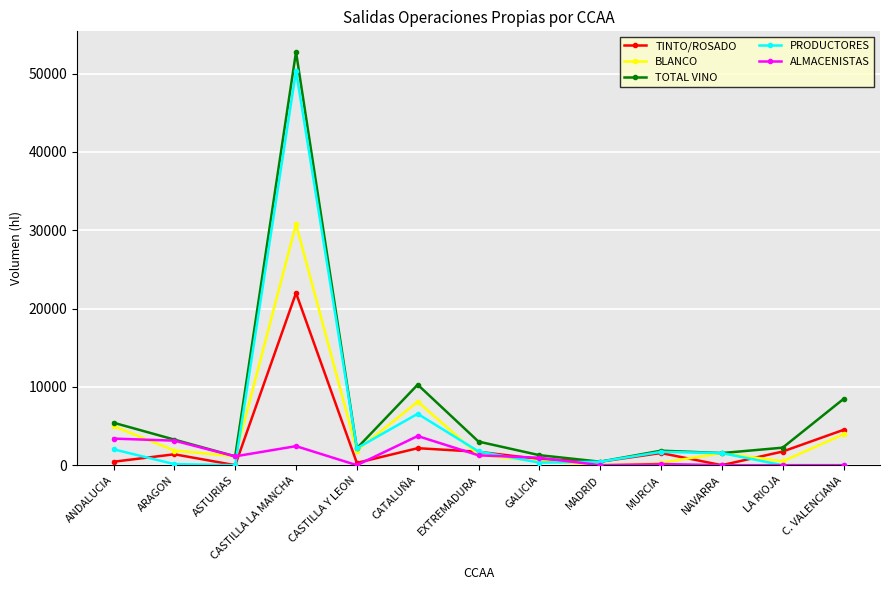

Is this an area chart (filled region under the line)?

No